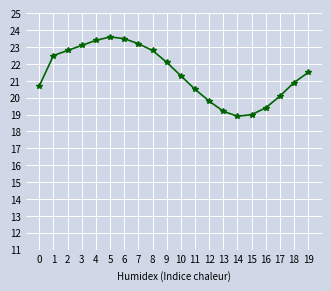

How many distinct data groups are displayed?

2